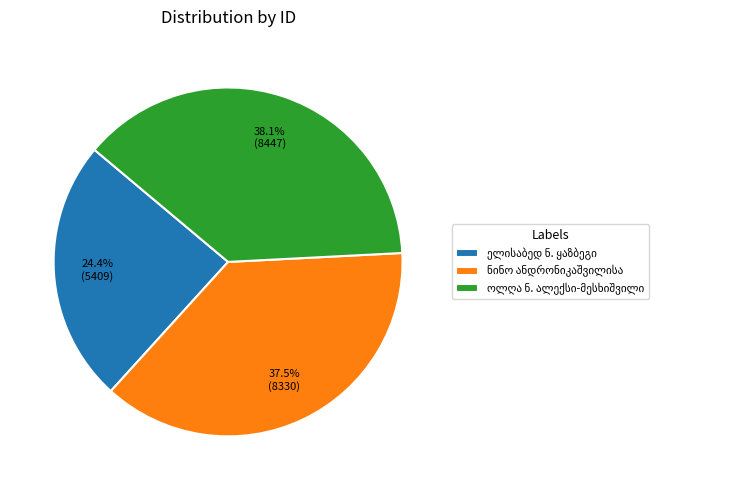

Is there any slice that represents more than half of the pie?

No